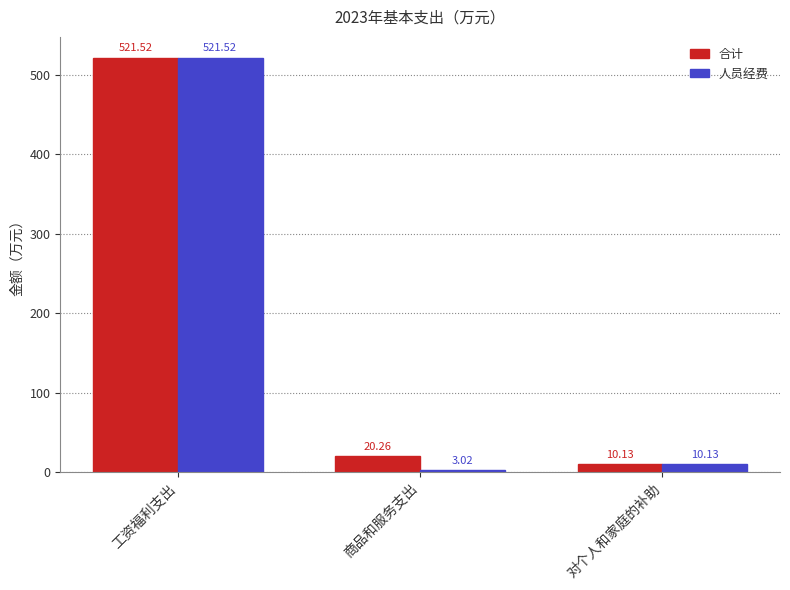

Between 商品和服务支出 and 对个人和家庭的补助, which series saw the biggest shift?

合计